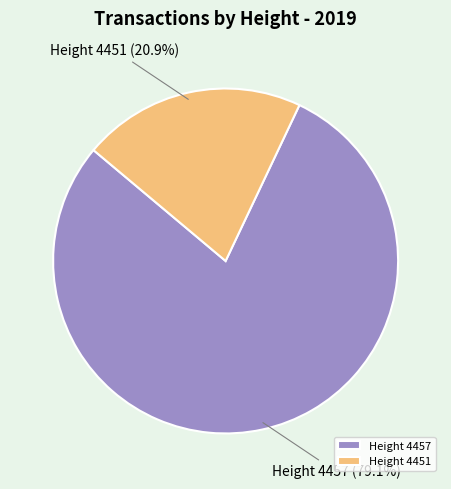

What is the largest slice in the pie chart?

Height 4457